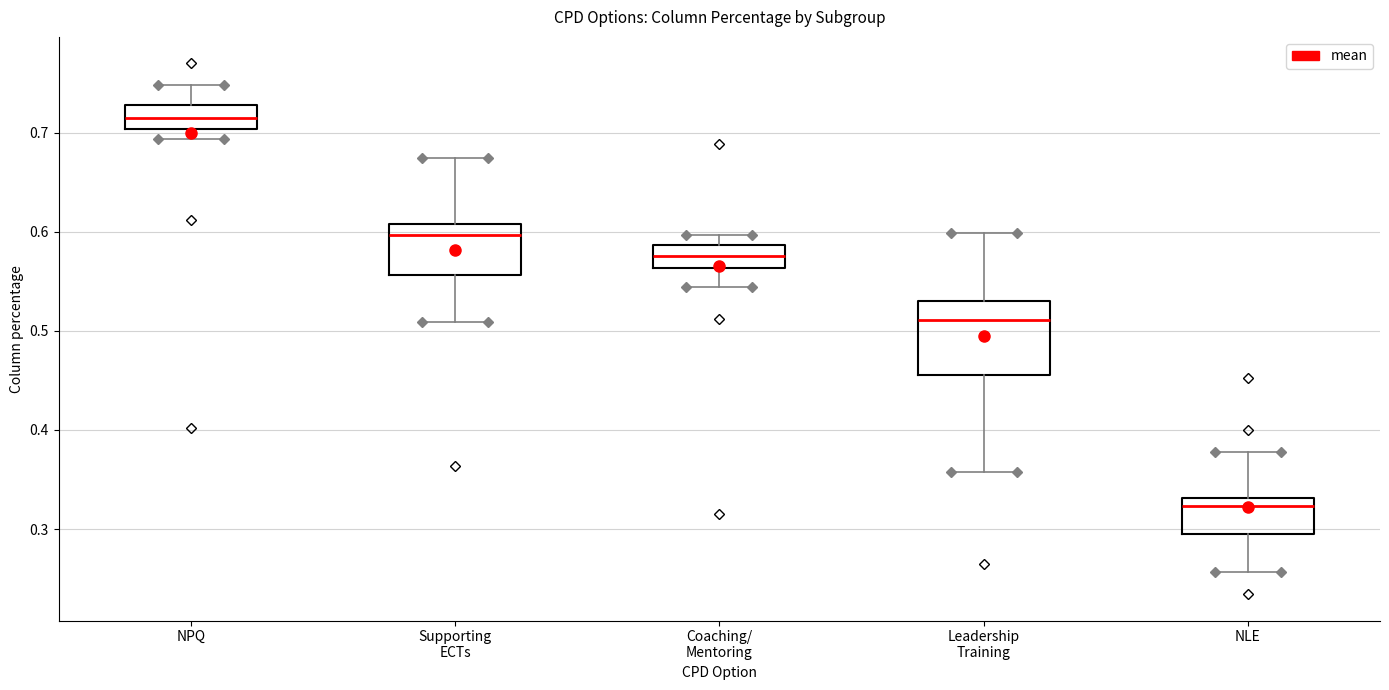

Which box has the lowest median line?

NLE